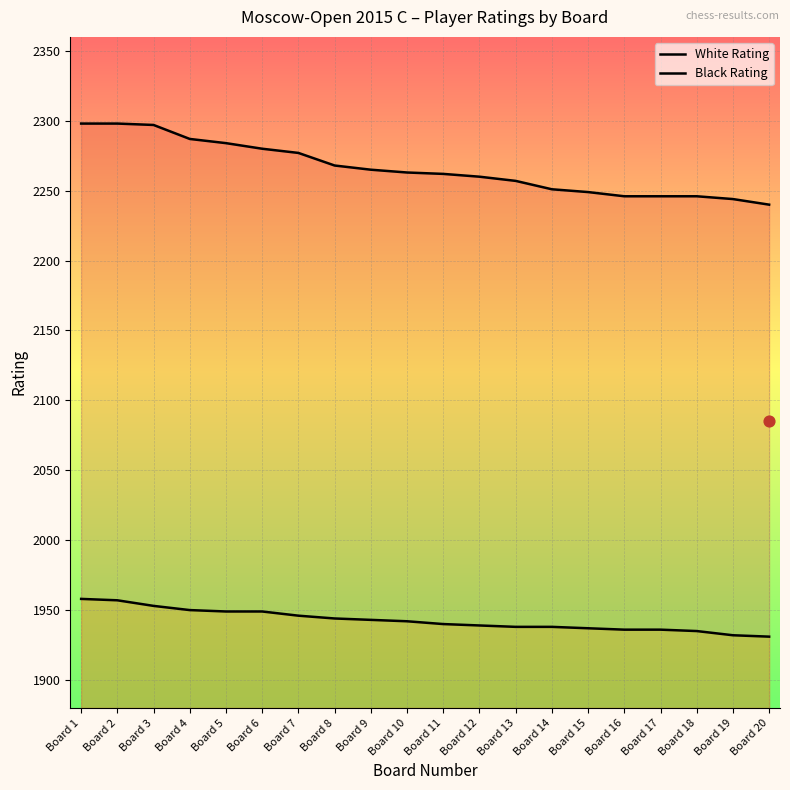

At how many categories does at least one series exceed 2124?

20